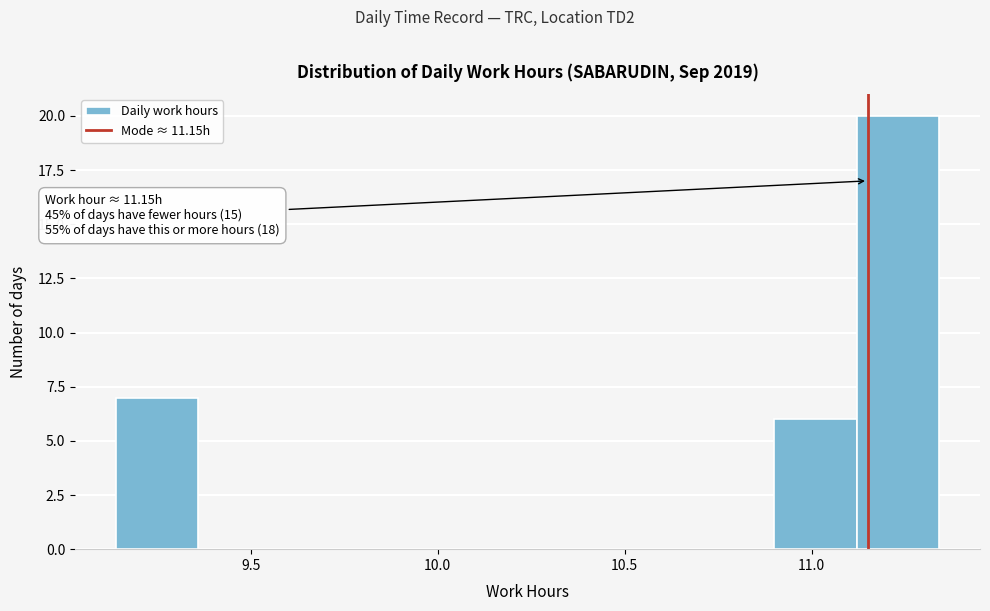

Which range on the x-axis has the tallest bar?

11.12 to 11.34